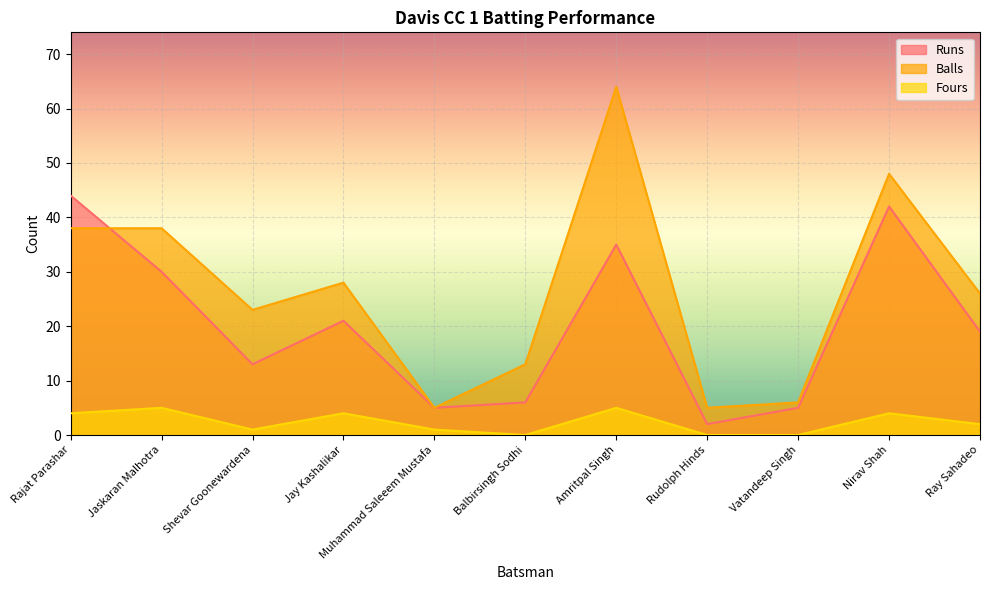

Where is the first local maximum for Runs?

Jay Kashalikar